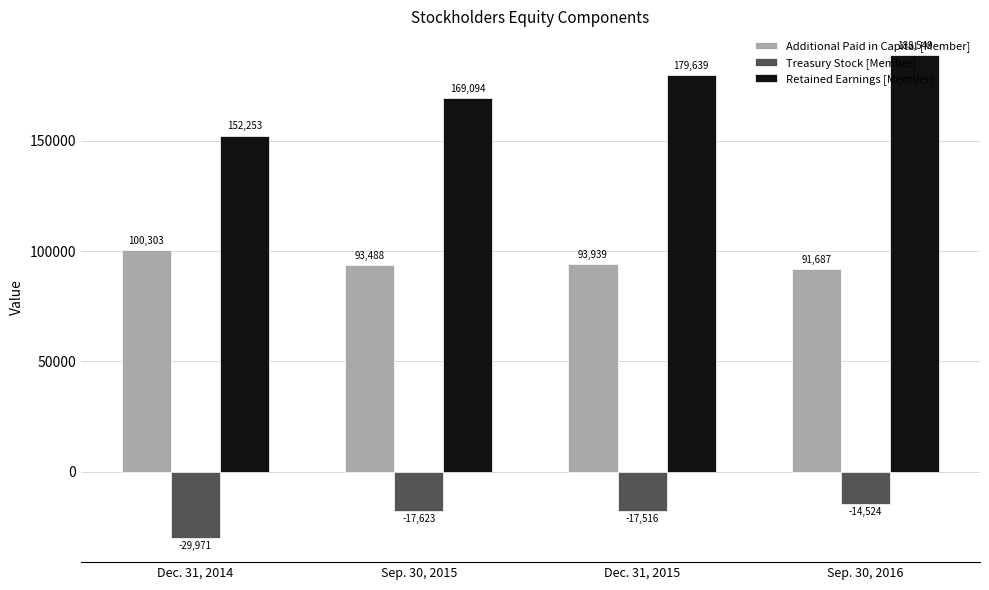

Does the chart contain any negative values?

Yes